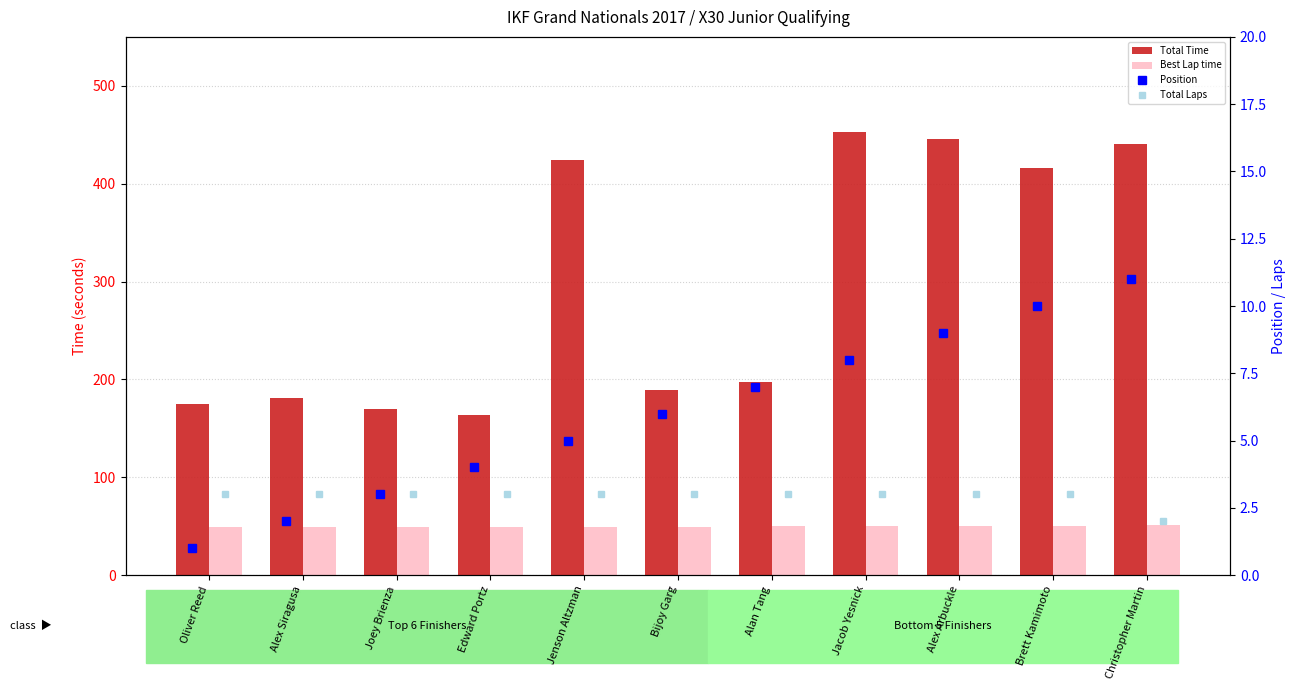

Which series has the largest range (max minus min)?

Total Time